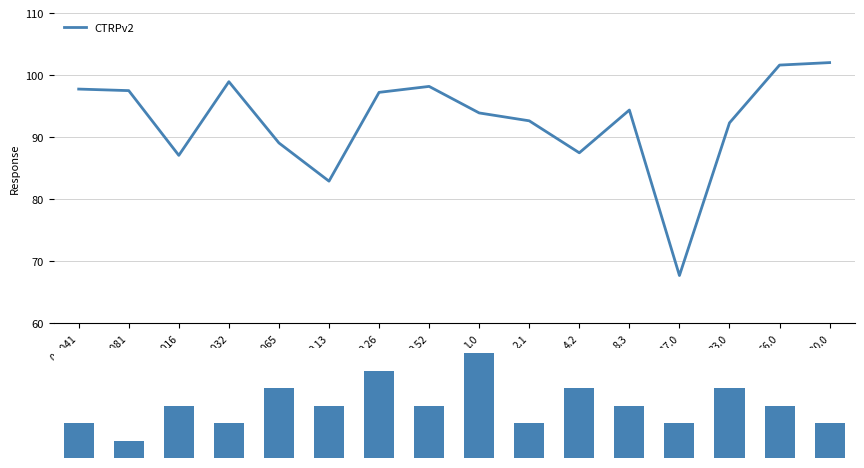

What position from the left is 0.032?

4